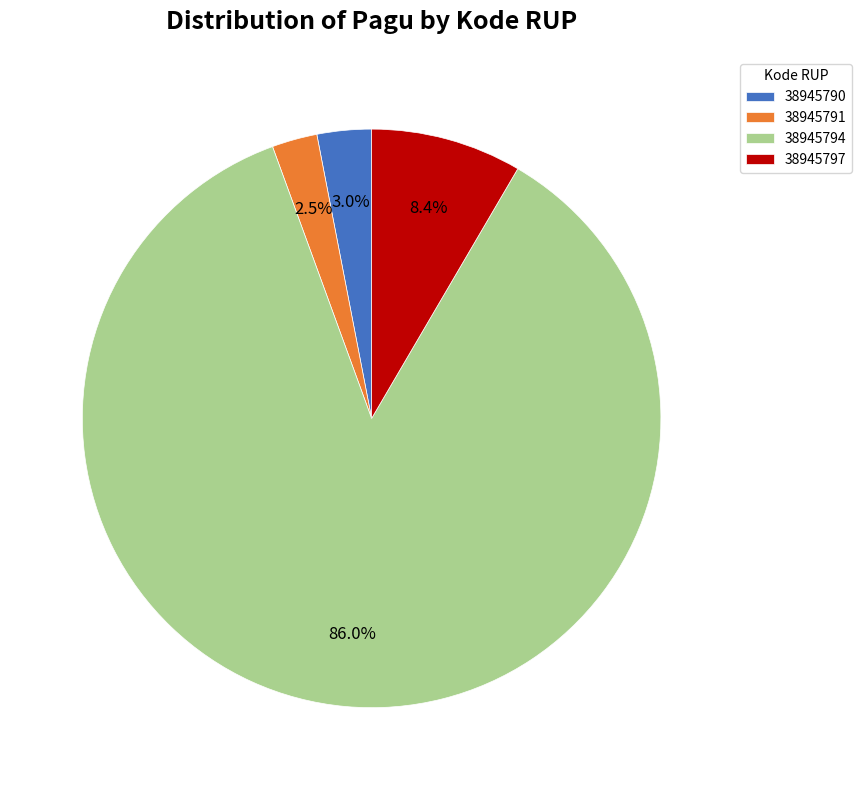

Rank the categories by value from highest to lowest.

38945794, 38945797, 38945790, 38945791